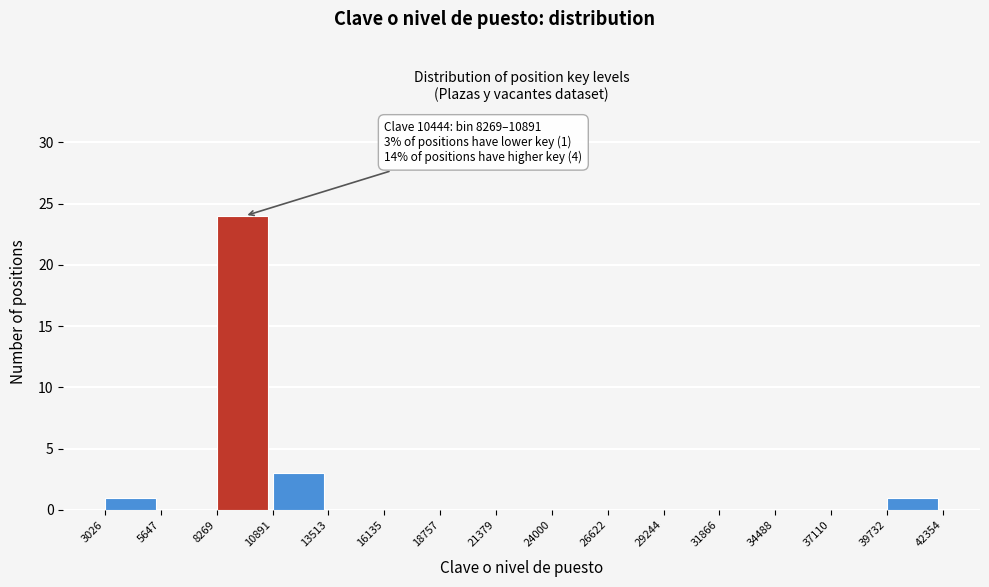

Which range on the x-axis has the tallest bar?

8269 to 10891